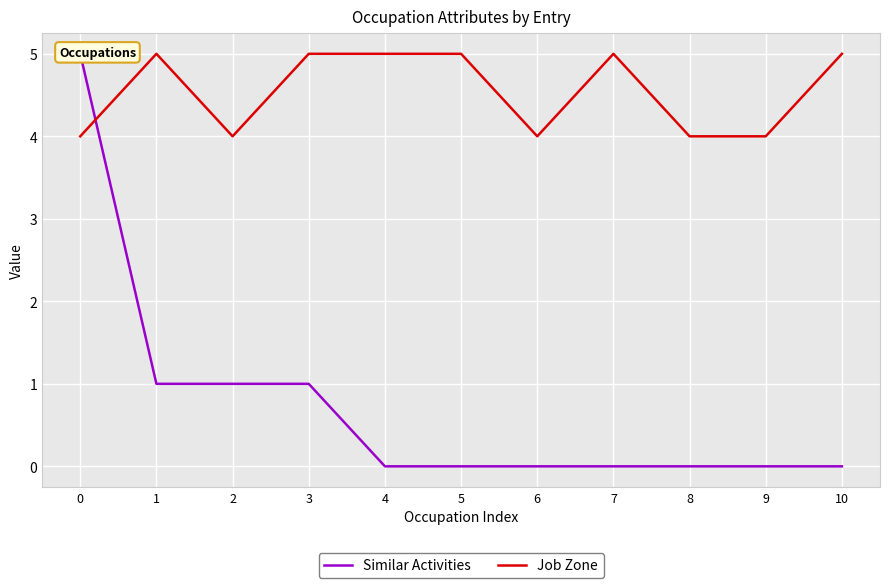

What is the spread (max minus min) of values at 2?

3